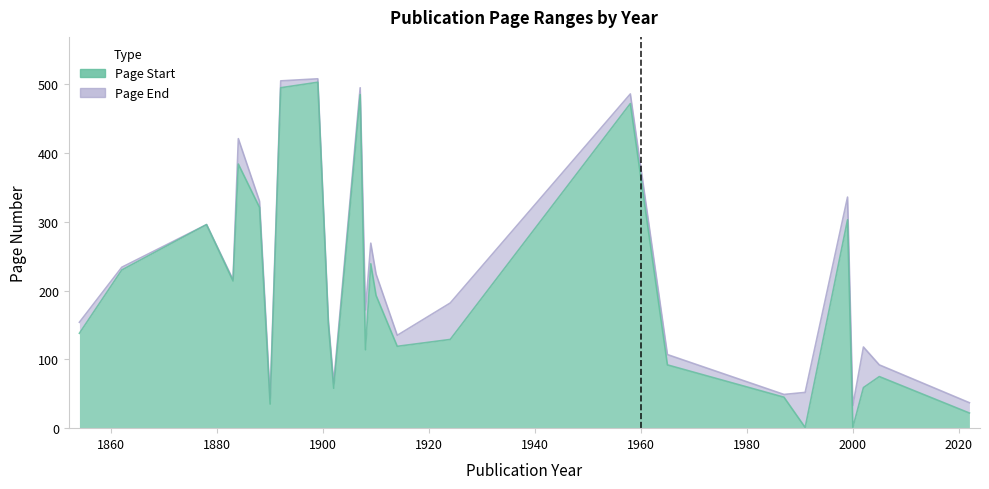

True or false: Page Start and Page End cross at least once.

False